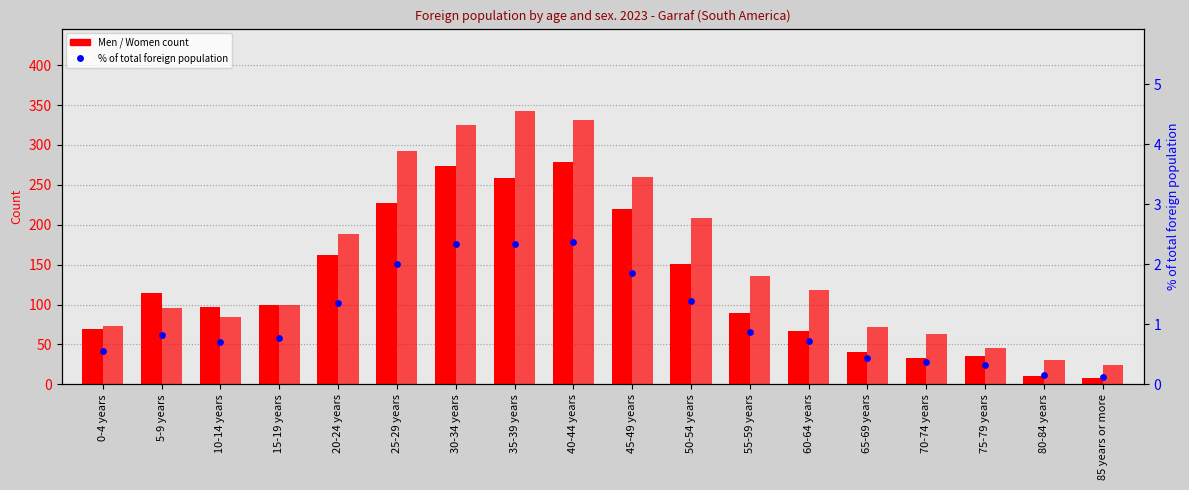

Which series has the largest Y range (max minus min)?

Women